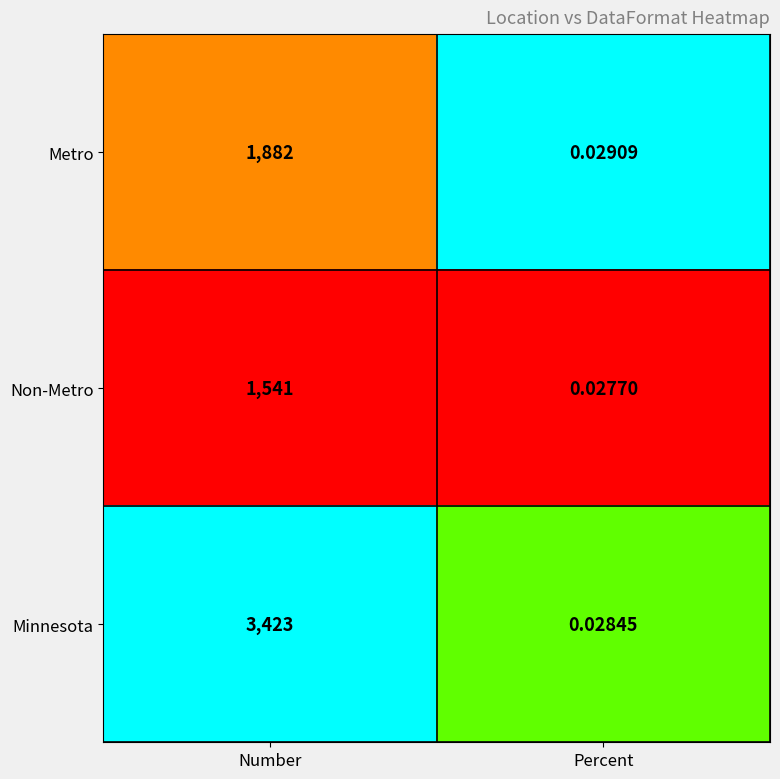

Which label corresponds to the smallest value in the chart?

Percent